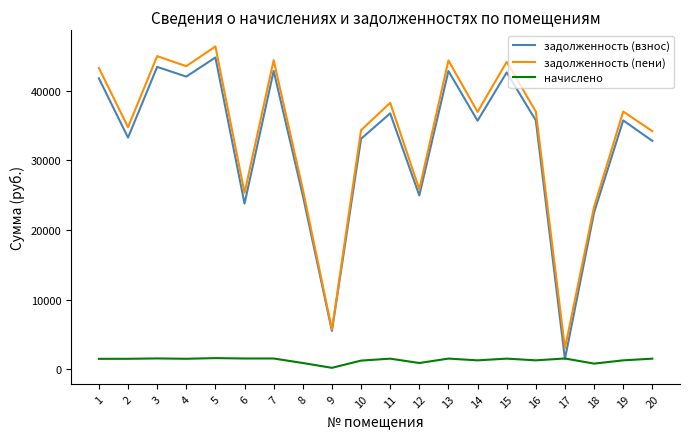

True or false: задолженность (пени) and начислено cross at least once.

False